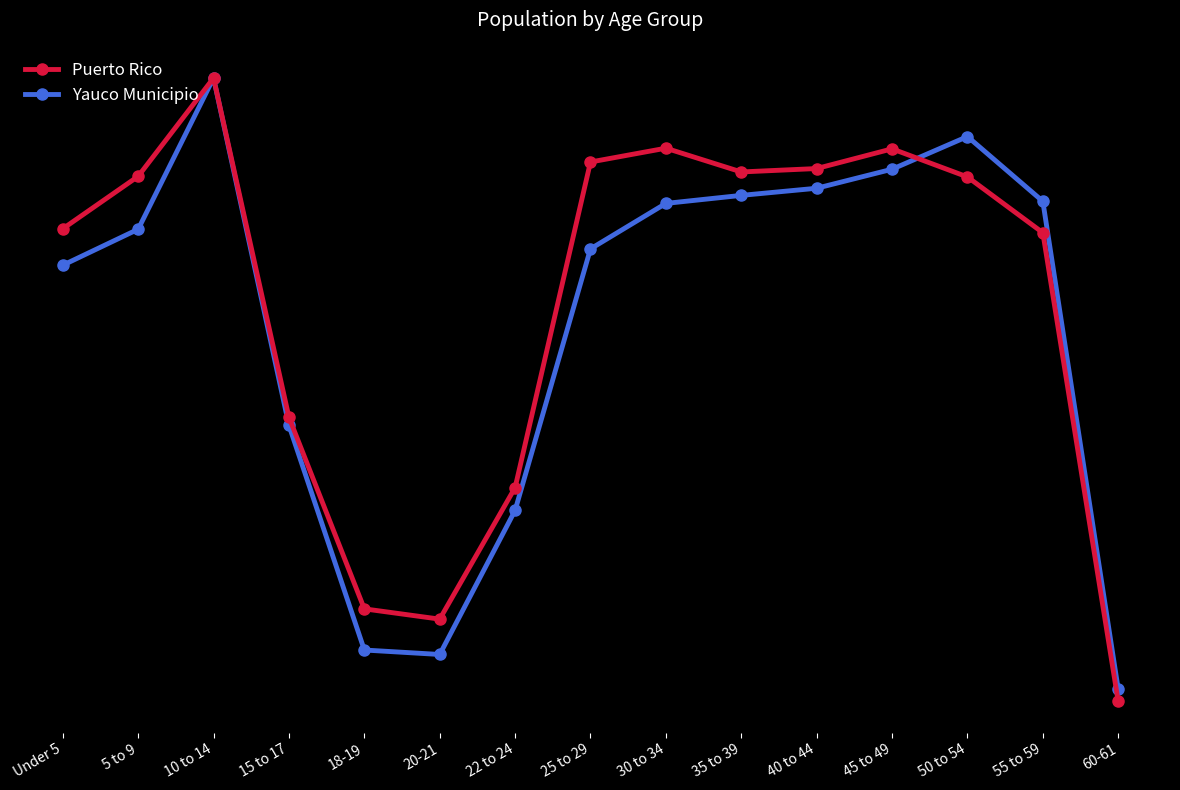

Between which two adjacent categories do Puerto Rico and Yauco Municipio first intersect?

45 to 49 and 50 to 54